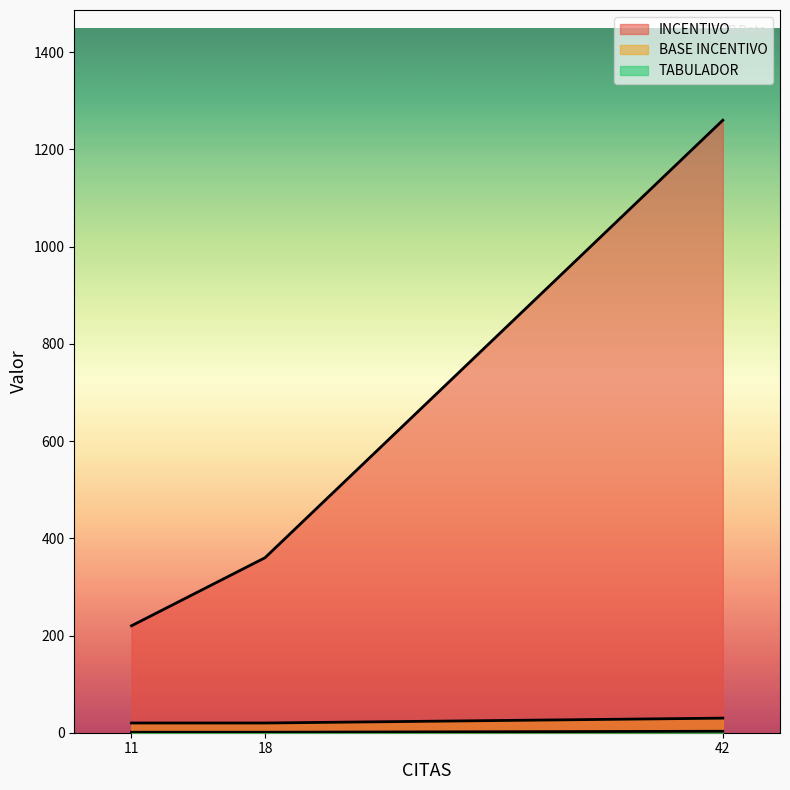

What is the difference between the maximum and minimum values in the BASE INCENTIVO series?

10